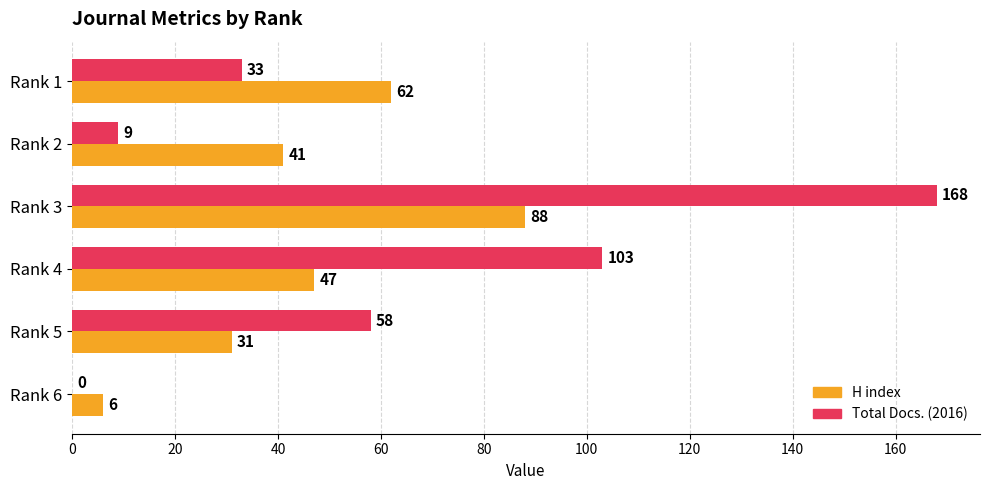

What is the maximum value shown in the chart?

168